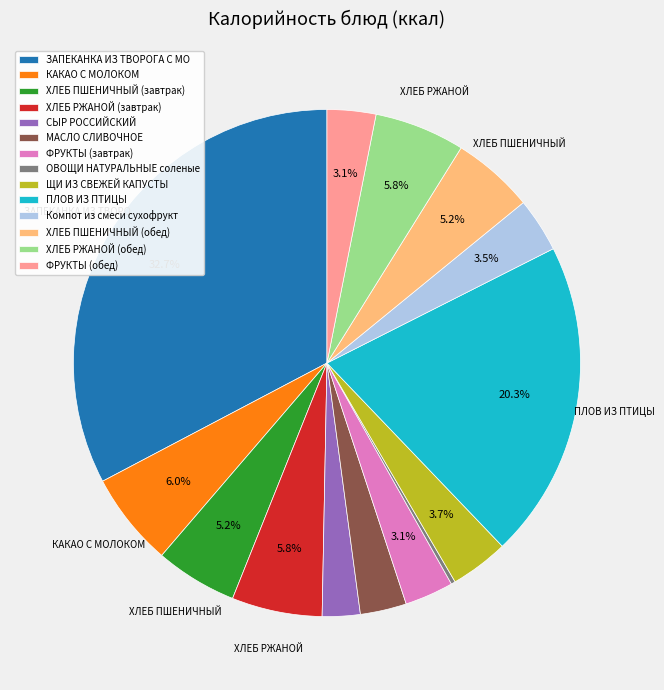

To the nearest percent, what percentage of the pie is ХЛЕБ ПШЕНИЧНЫЙ (обед)?

5%